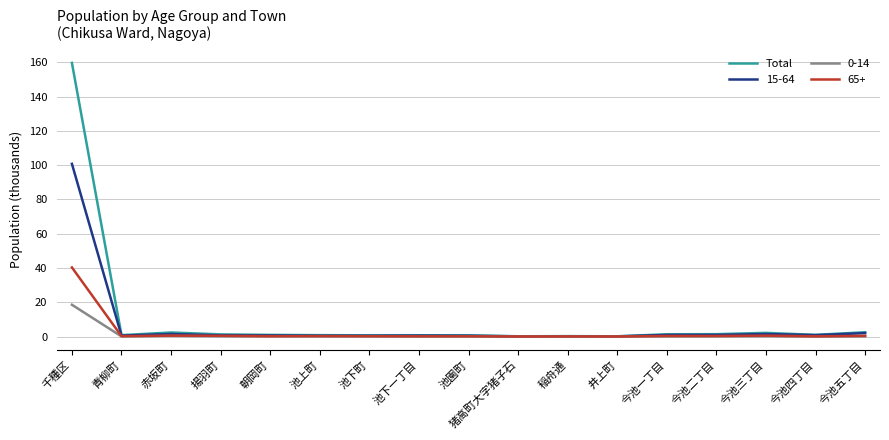

Where is 15-64 nearest to the value 50?

今池五丁目